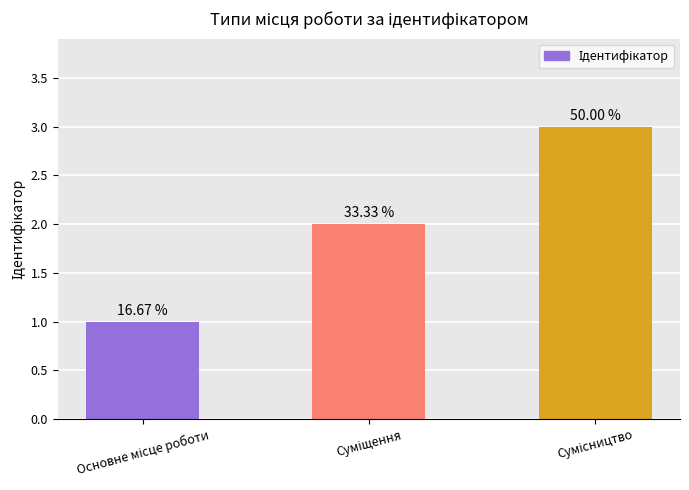

The value at Суміщення is 1. True or false?

False